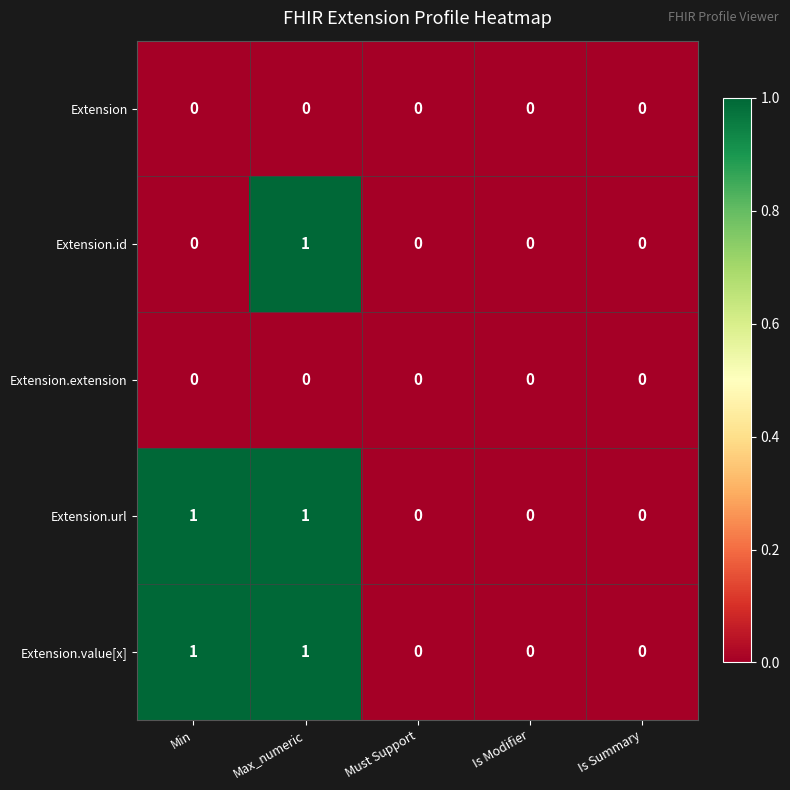

What is the total value across all series at Max_numeric?

3